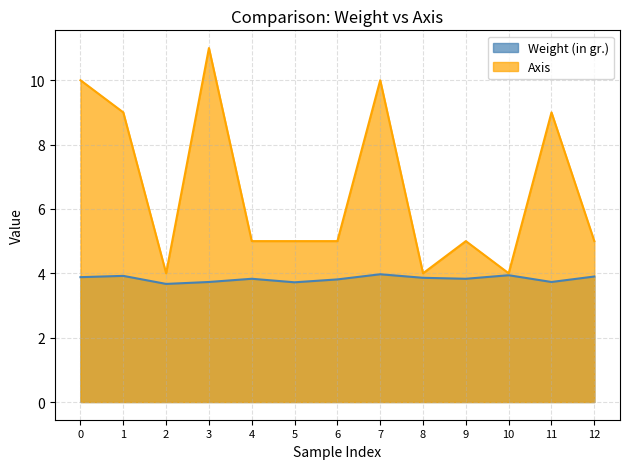

True or false: Weight (in gr.) has a value of 3.8 at 9.

True